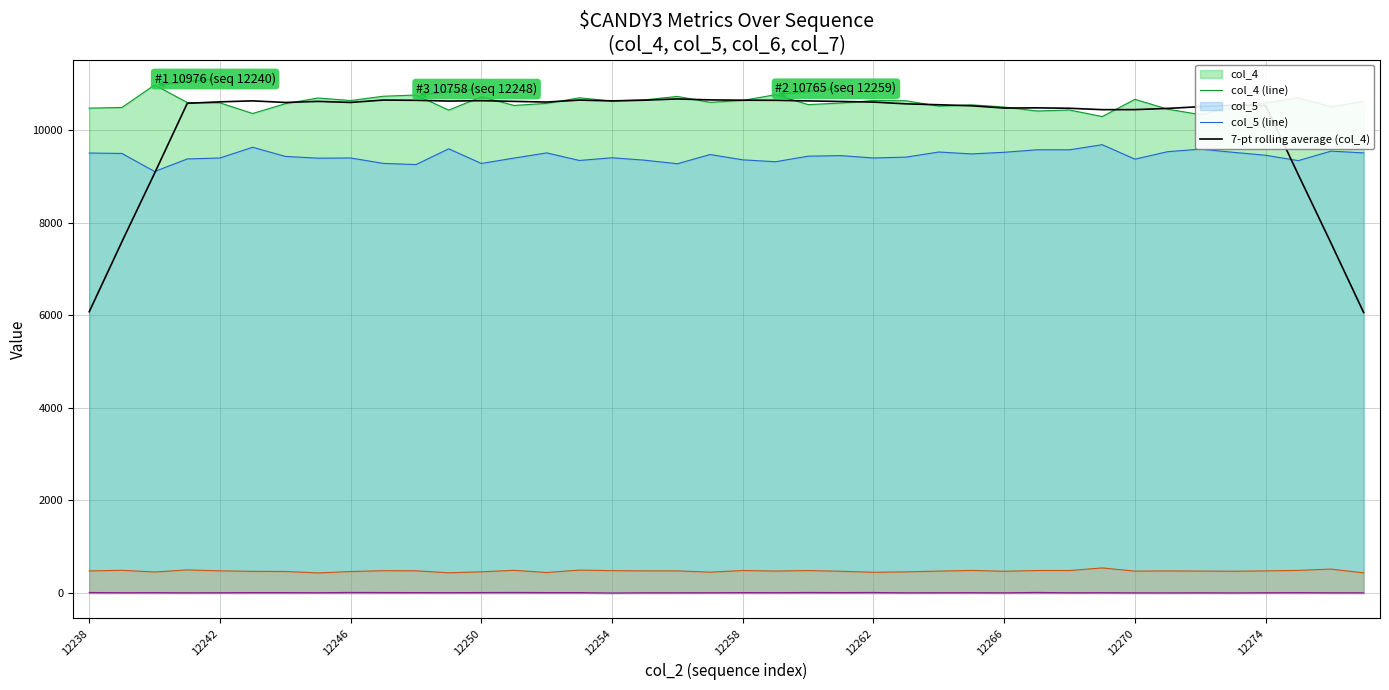

What is the maximum value shown in the chart?

10976.0